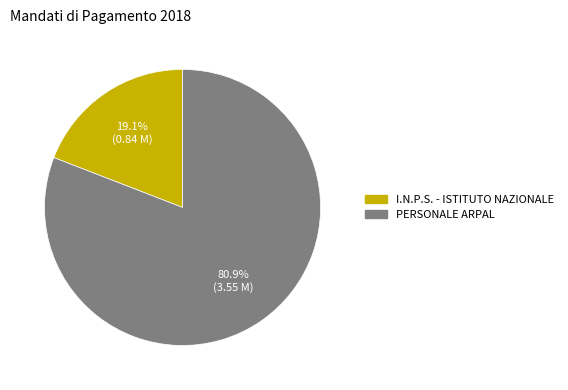

What is the largest slice in the pie chart?

PERSONALE ARPAL